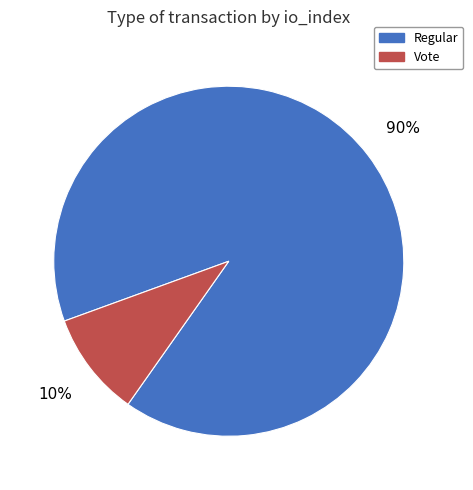

What percentage is the Vote slice, to the nearest percent?

10%